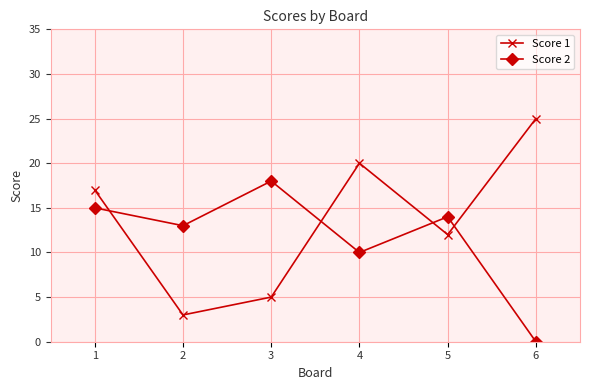

What is the value of the Score 2 point at the 1st from the left?

15